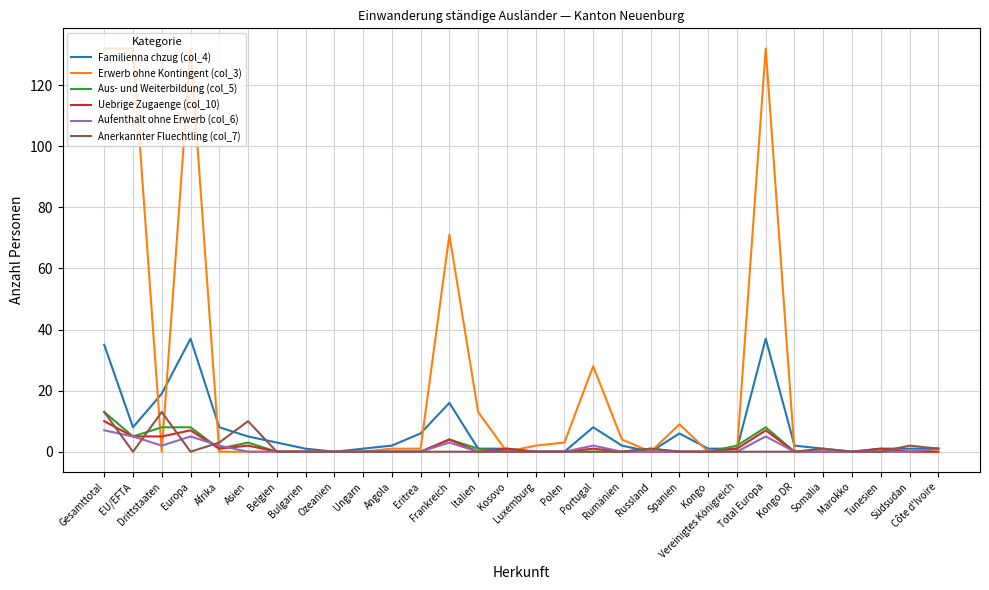

Reading right to left, extract all data points from this chart.

Familienna chzug (col_4): Côte d'Ivoire=1	Südsudan=1	Tunesien=1	Marokko=0	Somalia=1	Kongo DR=2	Total Europa=37	Vereinigtes Königreich=1	Kongo=1	Spanien=6	Russland=0	Rumänien=2	Portugal=8	Polen=0	Luxemburg=0	Kosovo=1	Italien=1	Frankreich=16	Eritrea=6	Angola=2	Ungarn=1	Ozeanien=0	Bulgarien=1	Belgien=3	Asien=5	Afrika=8	Europa=37	Drittstaaten=19	EU/EFTA=8	Gesamttotal=35
Erwerb ohne Kontingent (col_3): Côte d'Ivoire=0	Südsudan=0	Tunesien=0	Marokko=0	Somalia=0	Kongo DR=0	Total Europa=132	Vereinigtes Königreich=0	Kongo=0	Spanien=9	Russland=0	Rumänien=4	Portugal=28	Polen=3	Luxemburg=2	Kosovo=0	Italien=13	Frankreich=71	Eritrea=1	Angola=1	Ungarn=0	Ozeanien=0	Bulgarien=0	Belgien=0	Asien=0	Afrika=0	Europa=132	Drittstaaten=0	EU/EFTA=132	Gesamttotal=132
Aus- und Weiterbildung (col_5): Côte d'Ivoire=1	Südsudan=0	Tunesien=0	Marokko=0	Somalia=0	Kongo DR=0	Total Europa=8	Vereinigtes Königreich=2	Kongo=0	Spanien=0	Russland=1	Rumänien=0	Portugal=0	Polen=0	Luxemburg=0	Kosovo=0	Italien=1	Frankreich=4	Eritrea=0	Angola=0	Ungarn=0	Ozeanien=0	Bulgarien=0	Belgien=0	Asien=3	Afrika=1	Europa=8	Drittstaaten=8	EU/EFTA=5	Gesamttotal=13
Uebrige Zugaenge (col_10): Côte d'Ivoire=0	Südsudan=0	Tunesien=1	Marokko=0	Somalia=0	Kongo DR=0	Total Europa=7	Vereinigtes Königreich=1	Kongo=0	Spanien=0	Russland=0	Rumänien=0	Portugal=1	Polen=0	Luxemburg=0	Kosovo=1	Italien=0	Frankreich=4	Eritrea=0	Angola=0	Ungarn=0	Ozeanien=0	Bulgarien=0	Belgien=0	Asien=2	Afrika=1	Europa=7	Drittstaaten=5	EU/EFTA=5	Gesamttotal=10
Aufenthalt ohne Erwerb (col_6): Côte d'Ivoire=1	Südsudan=0	Tunesien=0	Marokko=0	Somalia=0	Kongo DR=0	Total Europa=5	Vereinigtes Königreich=0	Kongo=0	Spanien=0	Russland=0	Rumänien=0	Portugal=2	Polen=0	Luxemburg=0	Kosovo=0	Italien=0	Frankreich=3	Eritrea=0	Angola=0	Ungarn=0	Ozeanien=0	Bulgarien=0	Belgien=0	Asien=0	Afrika=2	Europa=5	Drittstaaten=2	EU/EFTA=5	Gesamttotal=7
Anerkannter Fluechtling (col_7): Côte d'Ivoire=1	Südsudan=2	Tunesien=0	Marokko=0	Somalia=1	Kongo DR=0	Total Europa=0	Vereinigtes Königreich=0	Kongo=0	Spanien=0	Russland=1	Rumänien=0	Portugal=0	Polen=0	Luxemburg=0	Kosovo=0	Italien=0	Frankreich=0	Eritrea=0	Angola=0	Ungarn=0	Ozeanien=0	Bulgarien=0	Belgien=0	Asien=10	Afrika=3	Europa=0	Drittstaaten=13	EU/EFTA=0	Gesamttotal=13